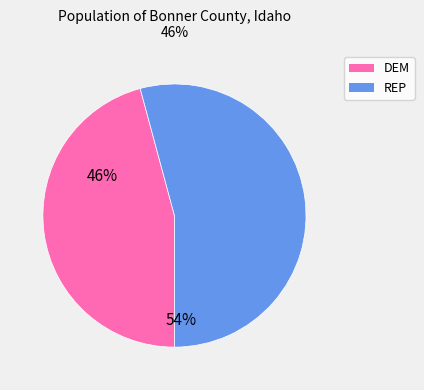

Is REP the majority of the pie?

Yes